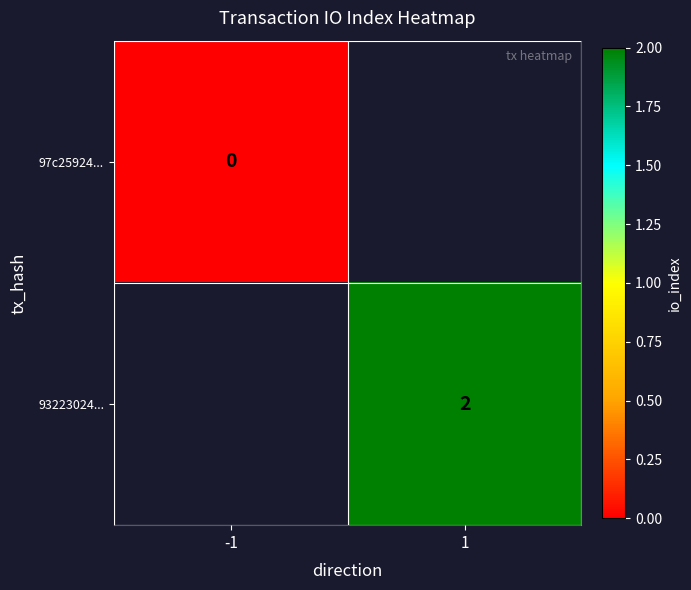

The 93223024... series shows 2 at 1. True or false?

True